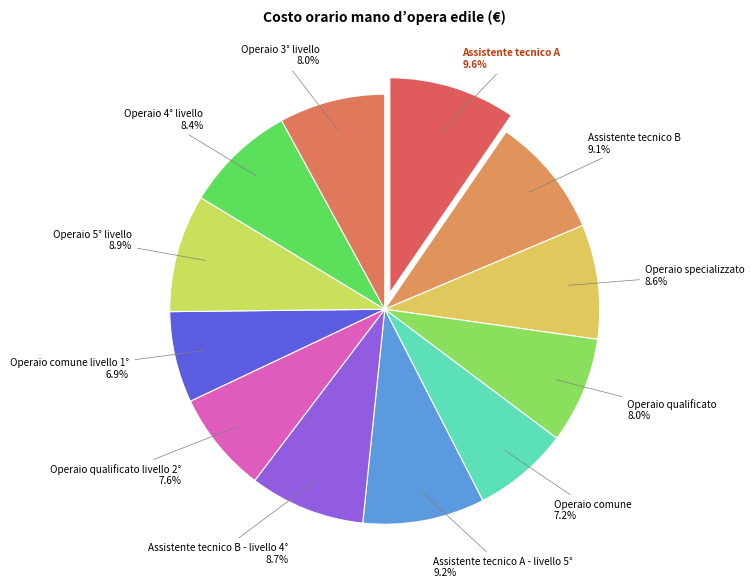

What portion of the pie excludes Assistente tecnico A - livello 5°?

90.8%